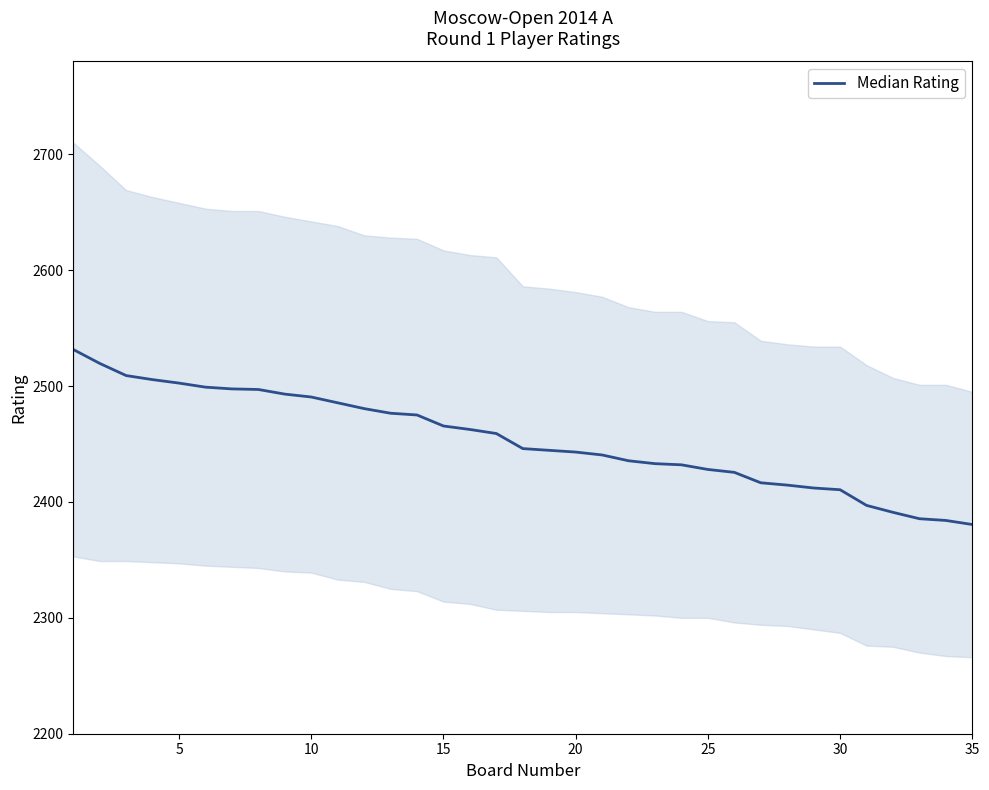

The chart shows a value of 3405.6 at 27. True or false?

False